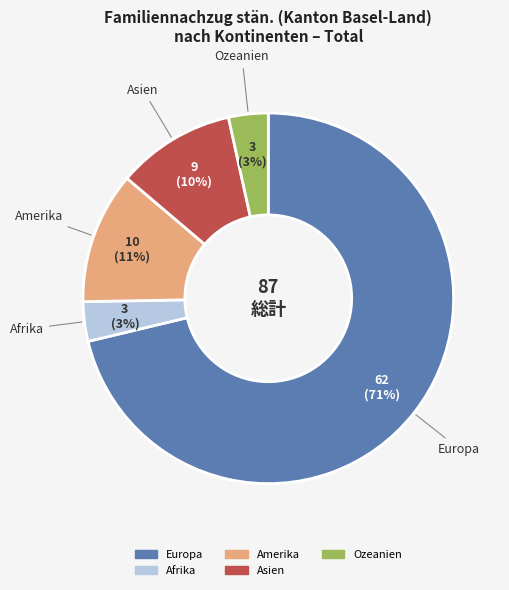

Which slice is the largest?

Europa